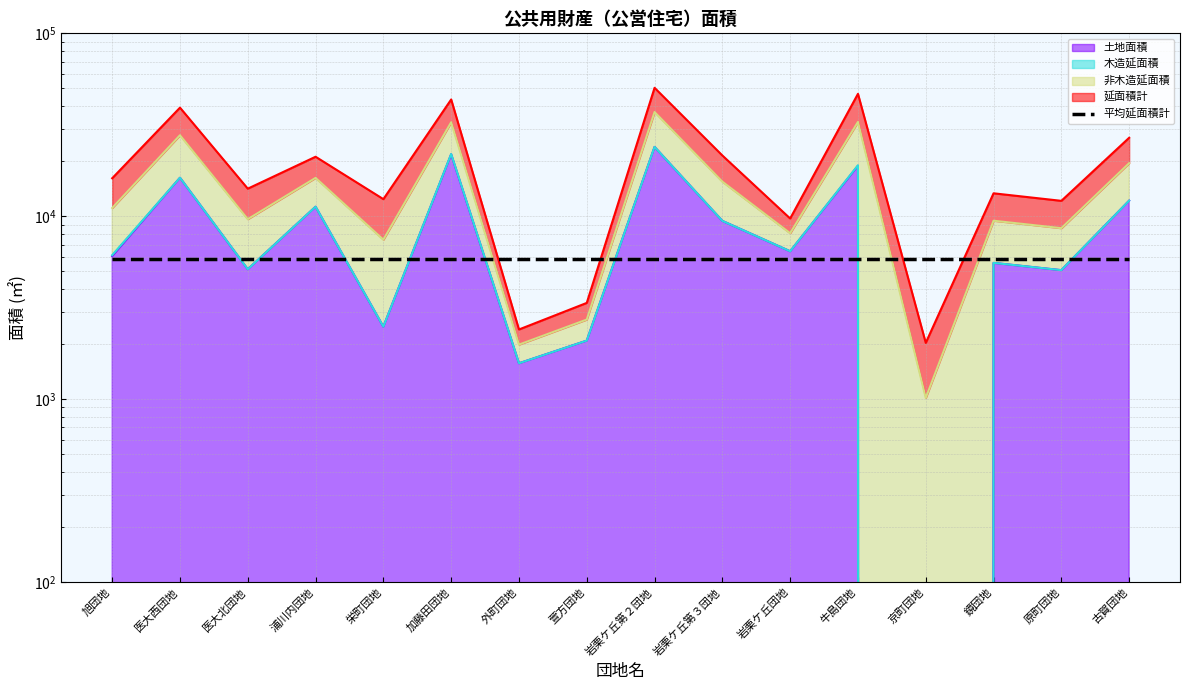

What is the sum of the 非木造延面積 values at 古賀団地 and 外町団地?

29255.8